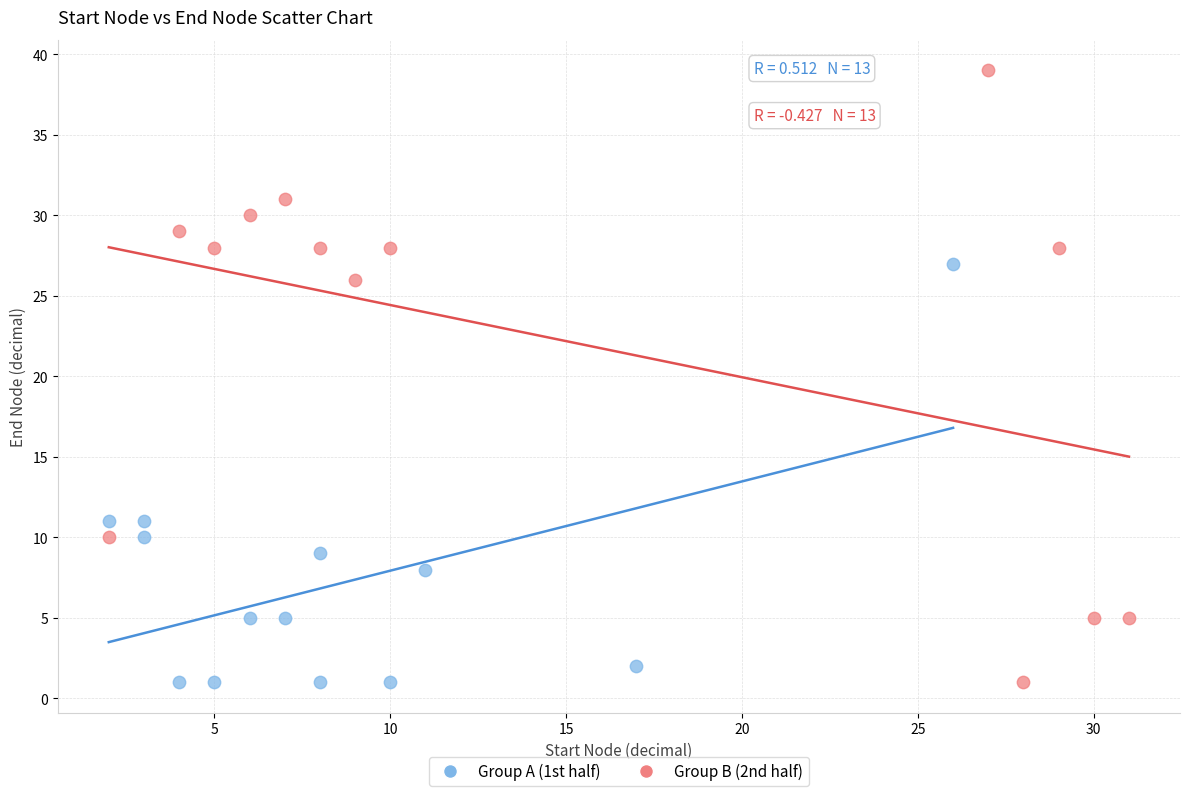

Which series has the widest spread of Y values?

Group B (2nd half)